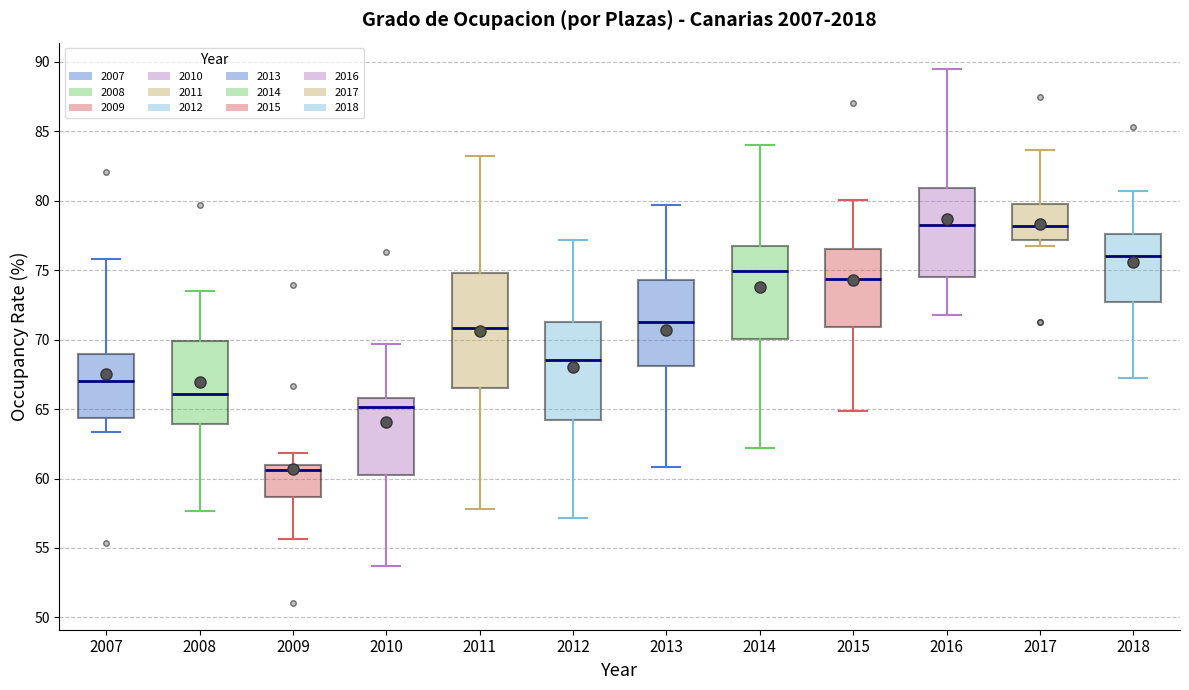

Reading left to right, transcribe this box plot: for each box, give where its median line is, the range the box spans, and where its two whiskers end, as read against the y-axis. The values are not printed on the chart, so give them approximately, as read against the axis.

2007: median 67.0, box 64.5 to 69.0, whiskers 63.5 to 76.0
2008: median 66.0, box 64.0 to 70.0, whiskers 57.5 to 73.5
2009: median 60.5, box 58.5 to 61.0, whiskers 55.5 to 62.0
2010: median 65.0, box 60.5 to 66.0, whiskers 53.5 to 69.5
2011: median 71.0, box 66.5 to 75.0, whiskers 58.0 to 83.0
2012: median 68.5, box 64.0 to 71.0, whiskers 57.0 to 77.0
2013: median 71.5, box 68.0 to 74.5, whiskers 61.0 to 79.5
2014: median 75.0, box 70.0 to 76.5, whiskers 62.0 to 84.0
2015: median 74.5, box 71.0 to 76.5, whiskers 65.0 to 80.0
2016: median 78.5, box 74.5 to 81.0, whiskers 72.0 to 89.5
2017: median 78.0, box 77.0 to 80.0, whiskers 77.0 (just below the box's lower edge) to 83.5
2018: median 76.0, box 72.5 to 77.5, whiskers 67.0 to 80.5